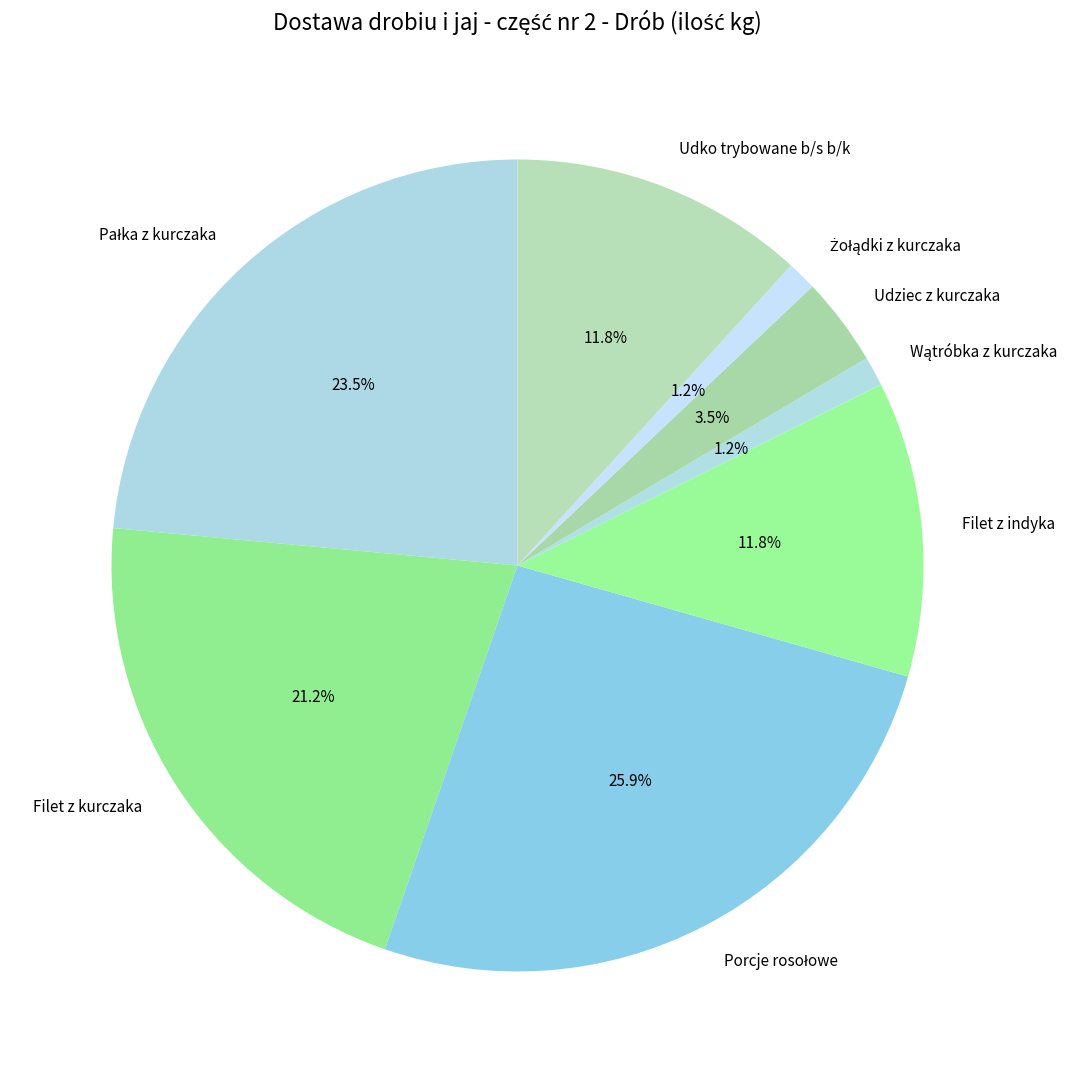

What portion of the pie excludes Filet z kurczaka?

78.8%